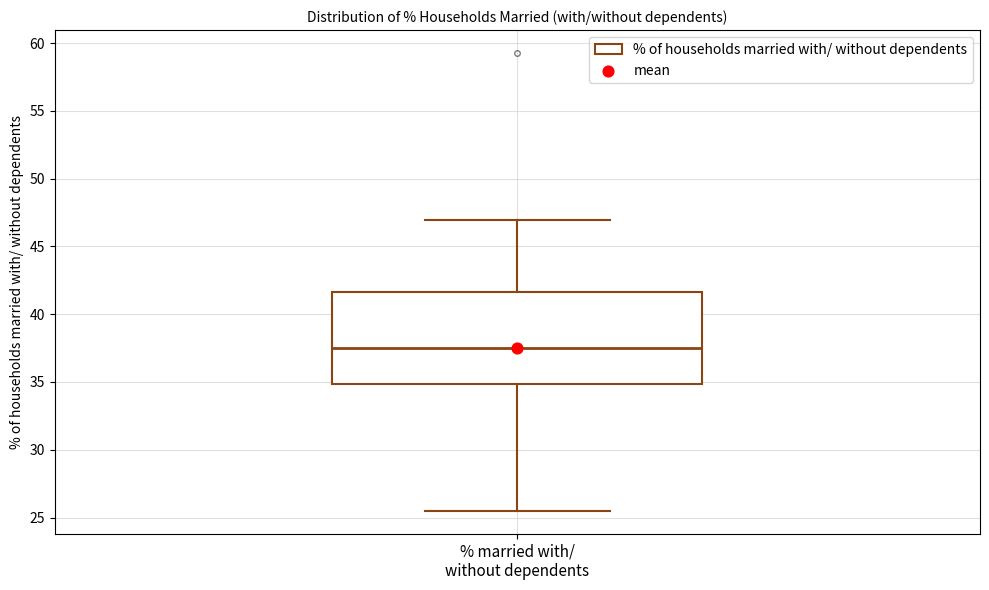

Transcribe this box plot: give where the median line is, the range the box spans, and where the two whiskers end, as read against the y-axis. The values are not printed on the chart, so give them approximately, as read against the axis.

median 37.5, box 35.0 to 41.5, whiskers 25.5 to 47.0